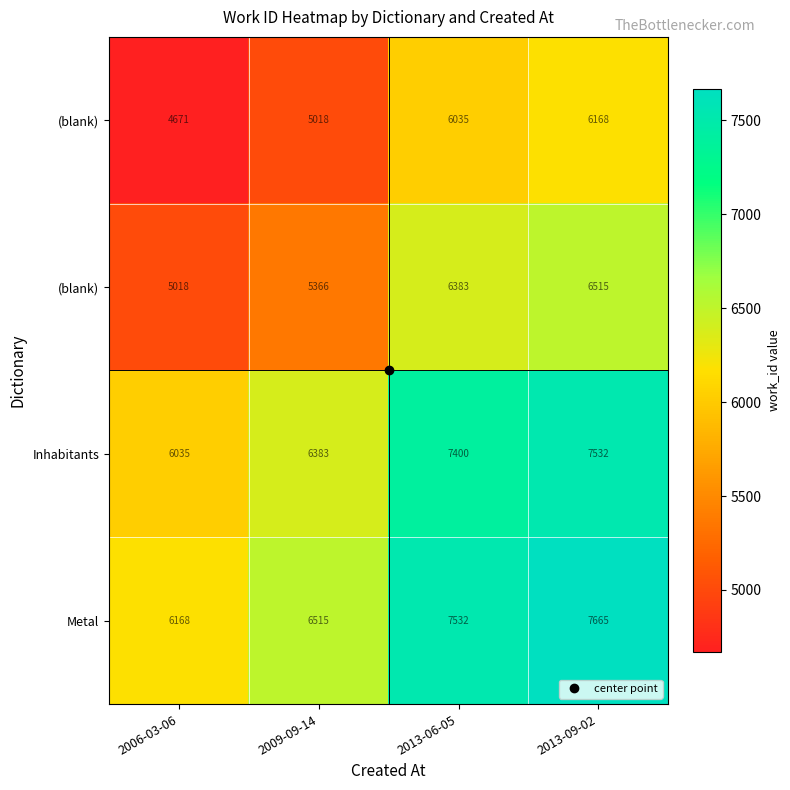

Which category has the highest value across all series?

2013-09-02